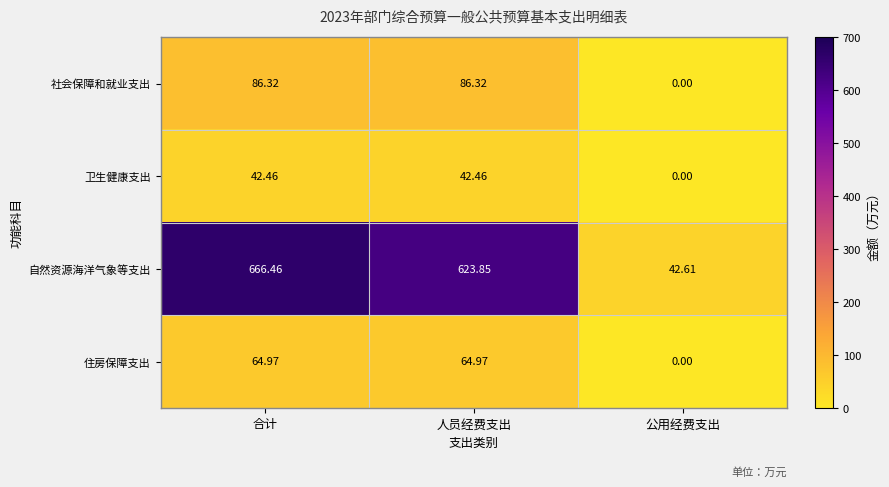

What is the difference between the highest and lowest values at 公用经费支出?

42.6